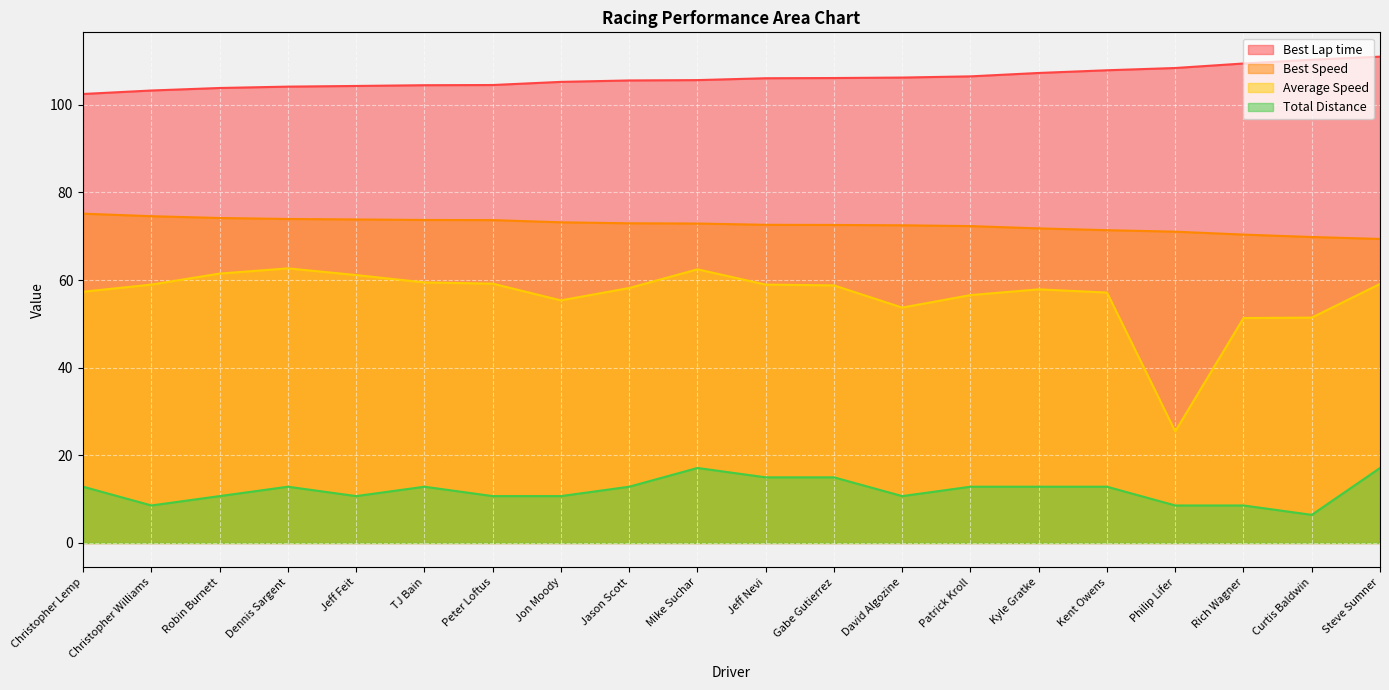

Reading left to right, what are all the values shown in this chart?

Best Lap time: Christopher Lemp=102.5	Christopher Williams=103.3	Robin Burnett=103.9	Dennis Sargent=104.2	Jeff Feit=104.3	TJ Bain=104.5	Peter Loftus=104.5	Jon Moody=105.3	Jason Scott=105.6	Mike Suchar=105.7	Jeff Nevi=106.1	Gabe Gutierrez=106.1	David Algozine=106.2	Patrick Kroll=106.5	Kyle Gratke=107.3	Kent Owens=107.9	Philip Lifer=108.4	Rich Wagner=109.4	Curtis Baldwin=110.3	Steve Sumner=111.0
Best Speed: Christopher Lemp=75.2	Christopher Williams=74.6	Robin Burnett=74.2	Dennis Sargent=74.0	Jeff Feit=73.8	TJ Bain=73.7	Peter Loftus=73.7	Jon Moody=73.2	Jason Scott=73.0	Mike Suchar=72.9	Jeff Nevi=72.6	Gabe Gutierrez=72.6	David Algozine=72.5	Patrick Kroll=72.3	Kyle Gratke=71.8	Kent Owens=71.4	Philip Lifer=71.1	Rich Wagner=70.4	Curtis Baldwin=69.8	Steve Sumner=69.4
Average Speed: Christopher Lemp=57.3	Christopher Williams=59.0	Robin Burnett=61.5	Dennis Sargent=62.7	Jeff Feit=61.2	TJ Bain=59.5	Peter Loftus=59.2	Jon Moody=55.4	Jason Scott=58.2	Mike Suchar=62.5	Jeff Nevi=59.0	Gabe Gutierrez=58.8	David Algozine=53.7	Patrick Kroll=56.6	Kyle Gratke=57.9	Kent Owens=57.2	Philip Lifer=25.5	Rich Wagner=51.3	Curtis Baldwin=51.4	Steve Sumner=59.1
Total Distance: Christopher Lemp=12.8	Christopher Williams=8.6	Robin Burnett=10.7	Dennis Sargent=12.8	Jeff Feit=10.7	TJ Bain=12.8	Peter Loftus=10.7	Jon Moody=10.7	Jason Scott=12.8	Mike Suchar=17.1	Jeff Nevi=15.0	Gabe Gutierrez=15.0	David Algozine=10.7	Patrick Kroll=12.8	Kyle Gratke=12.8	Kent Owens=12.8	Philip Lifer=8.6	Rich Wagner=8.6	Curtis Baldwin=6.4	Steve Sumner=17.1